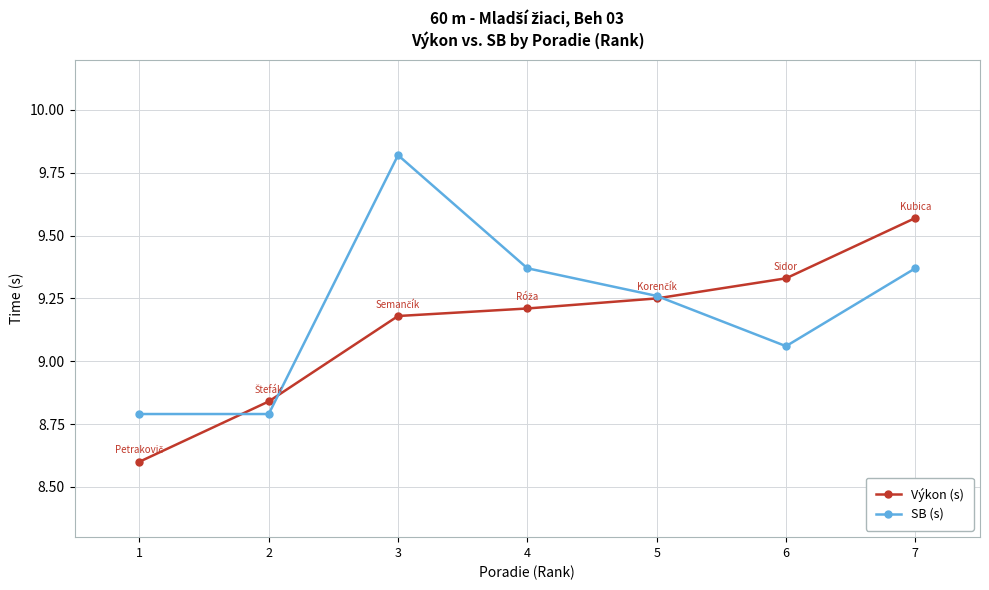

How many times do Výkon (s) and SB (s) cross each other?

3